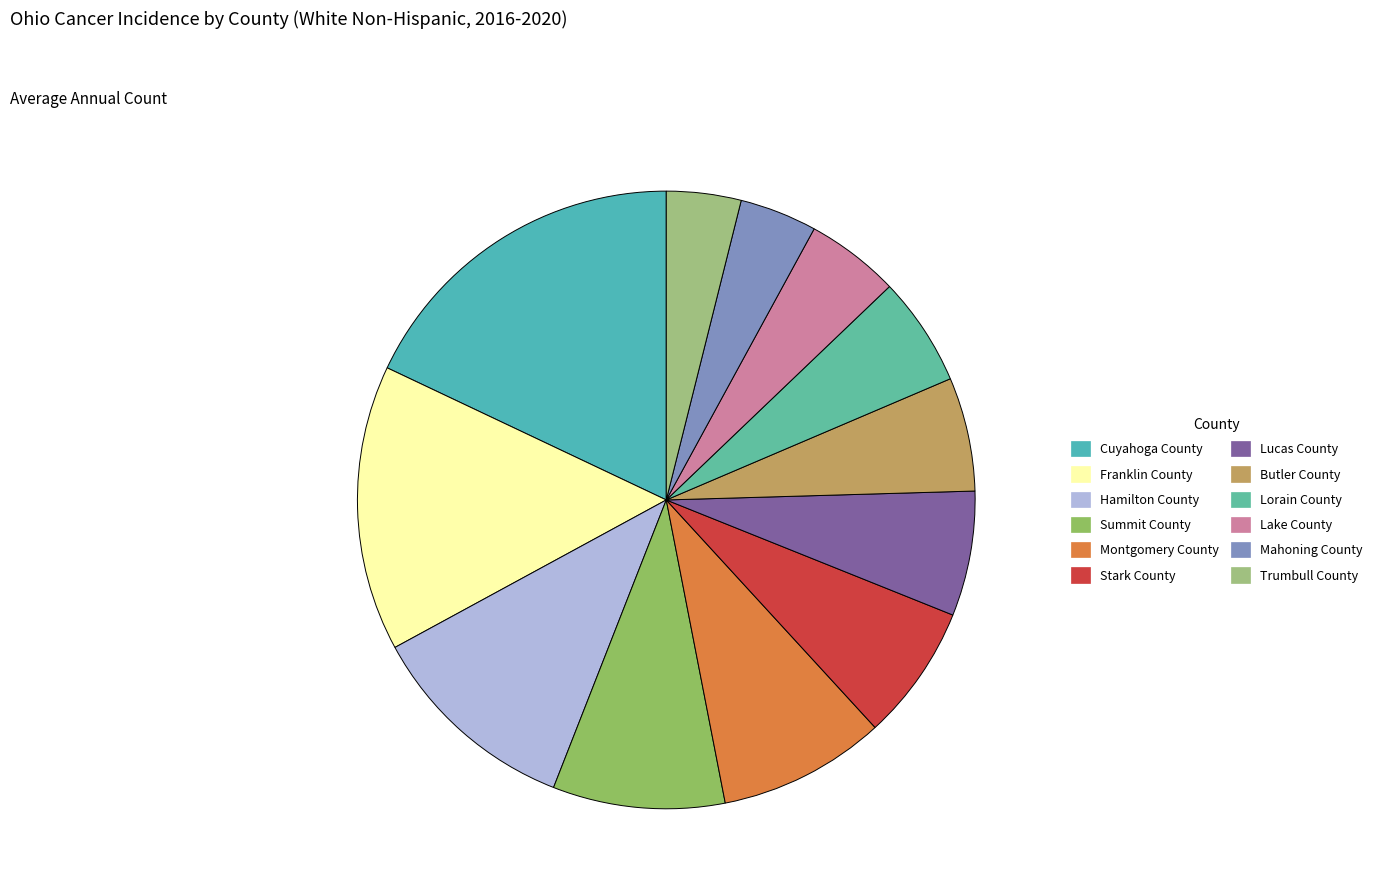

Does Lucas County represent more than half of the total?

No